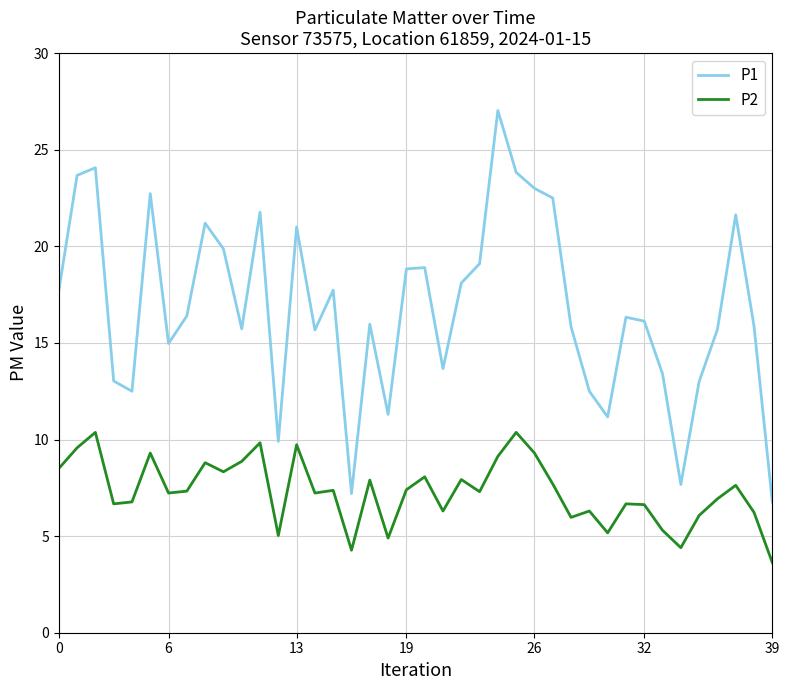

Which series has the largest range (max minus min)?

P1